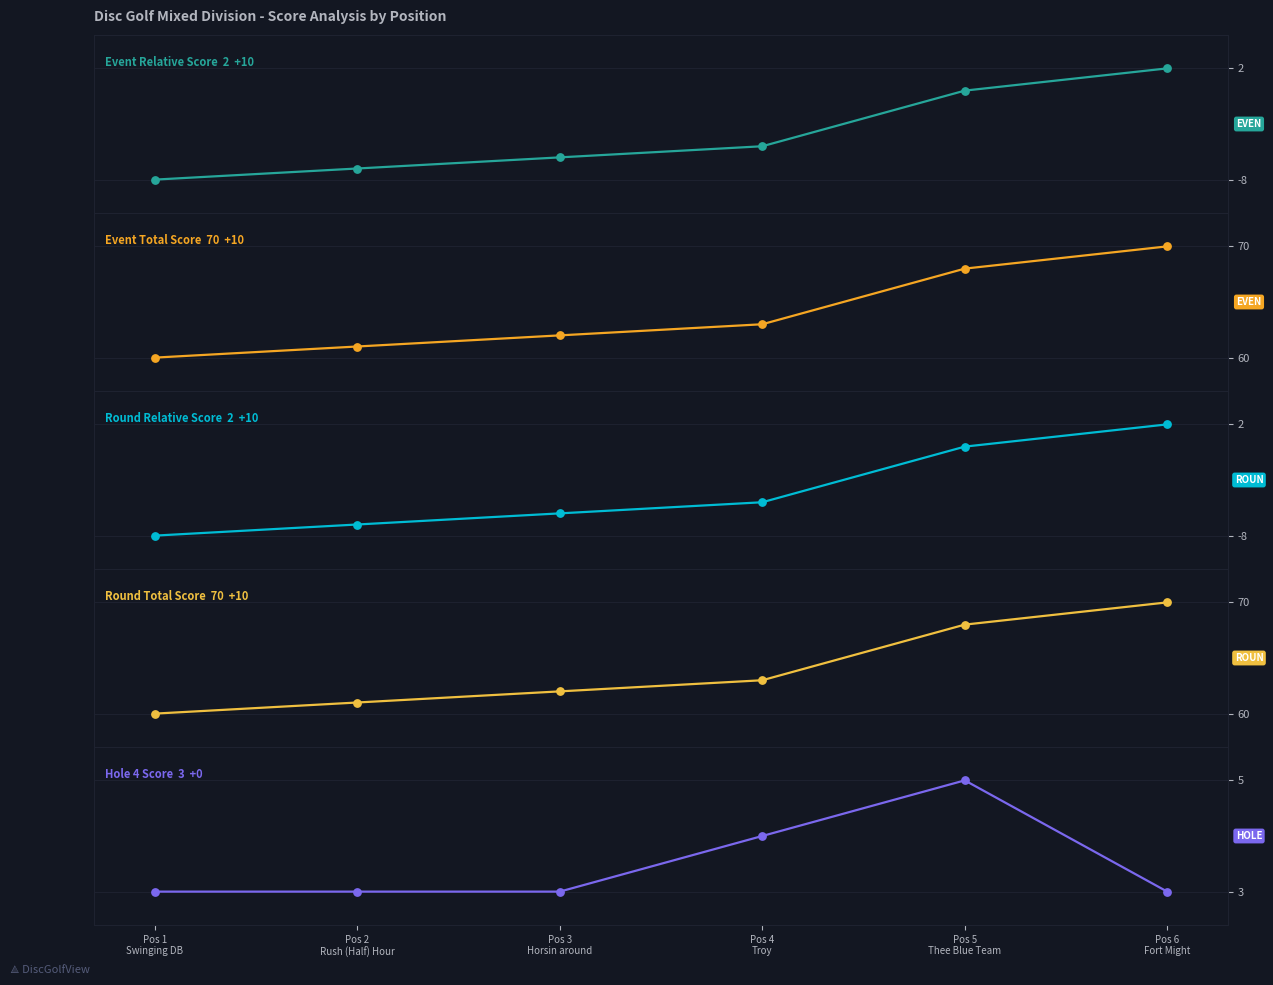

At which category is the sum across all series the highest?

Pos 6
Fort Might